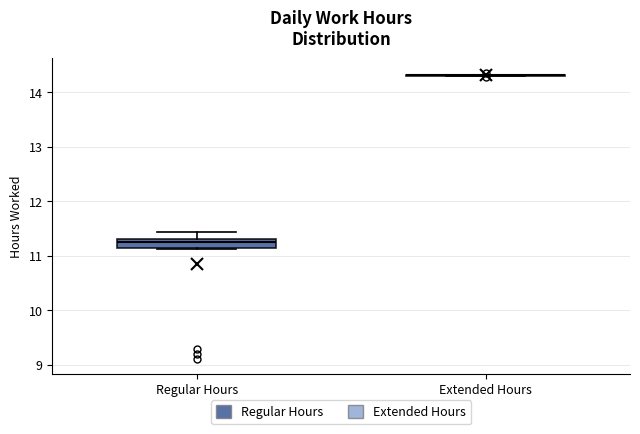

Where is the upper edge of the box for Regular Hours on the y-axis? The values are not printed on the chart, so give them approximately, as read against the axis.

11.3